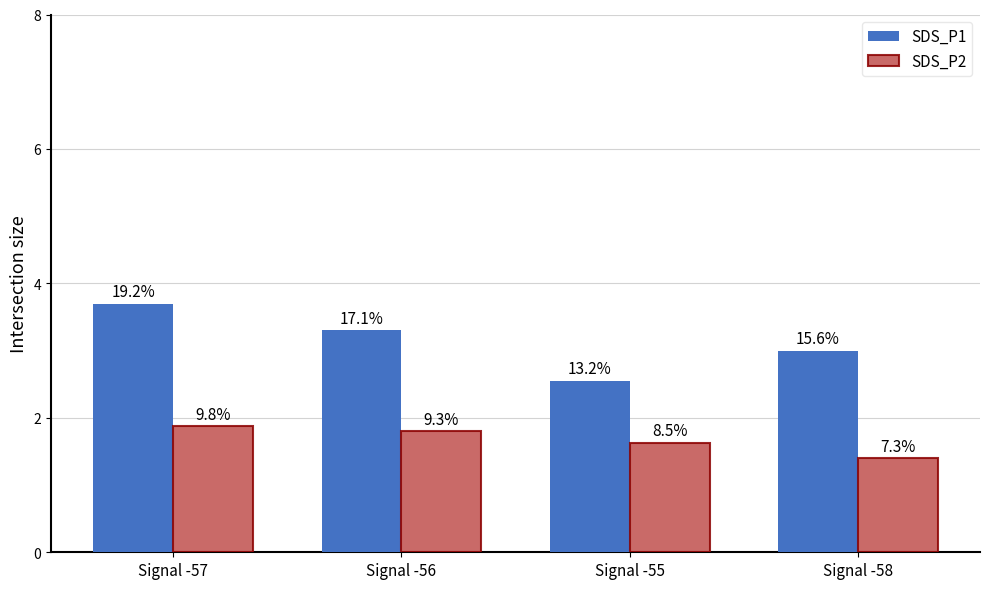

What are all the series names shown in the legend?

SDS_P1, SDS_P2